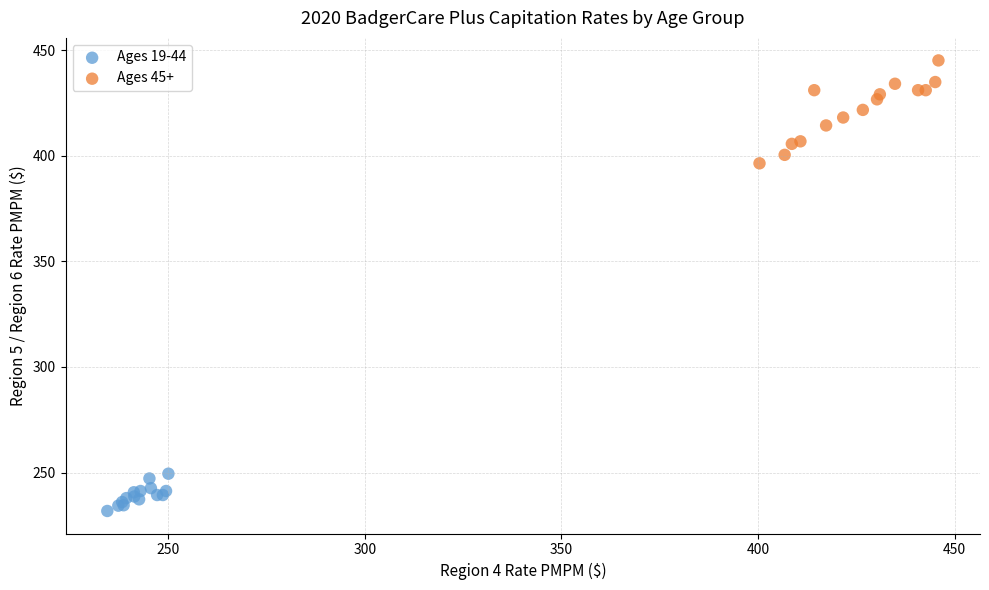

Which series has the widest spread of Y values?

Ages 45+